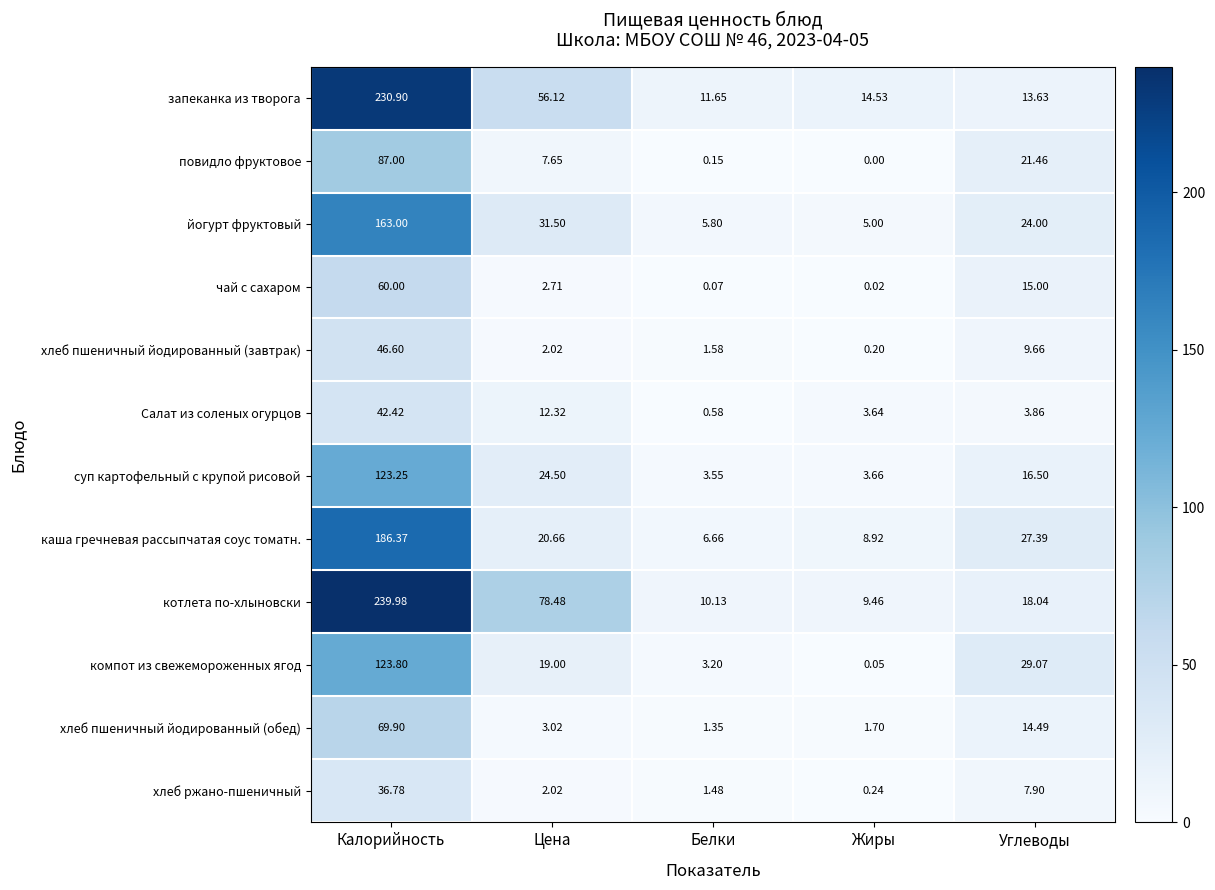

Which category has the highest value in the Салат из соленых огурцов series?

Калорийность